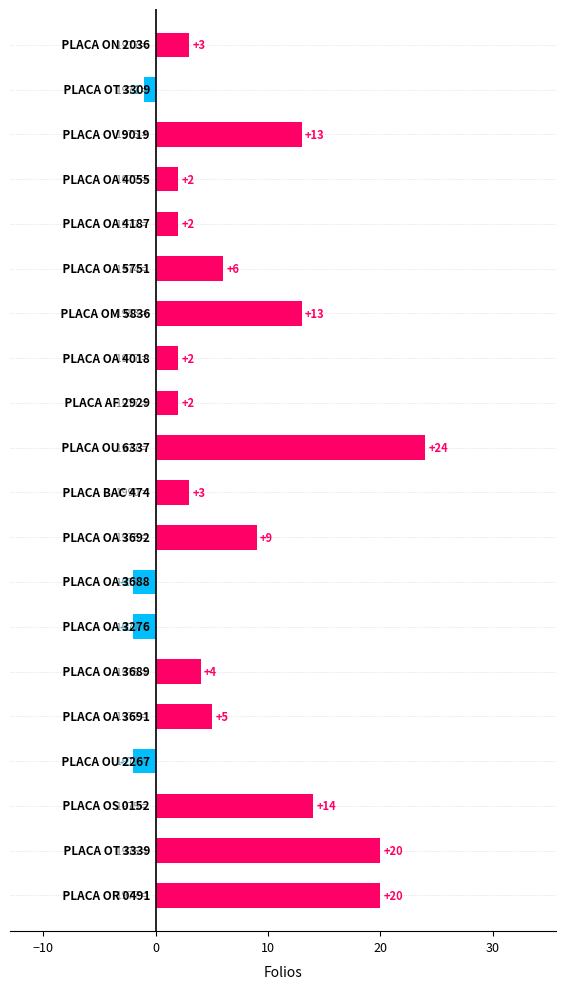

What is the greatest value displayed?

24